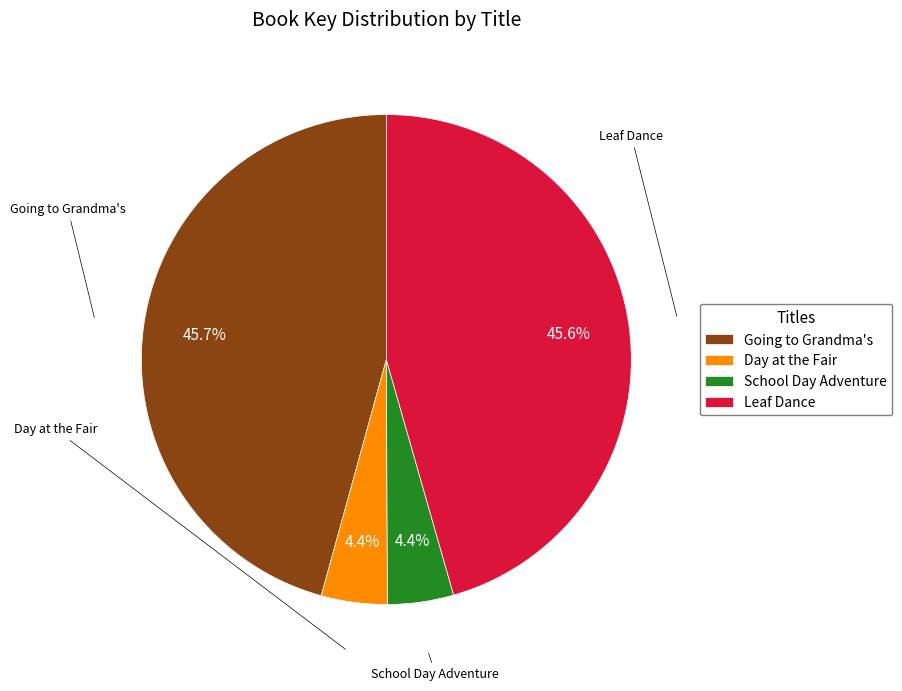

Approximately how many times larger is the value at School Day Adventure compared to Leaf Dance?

0.1